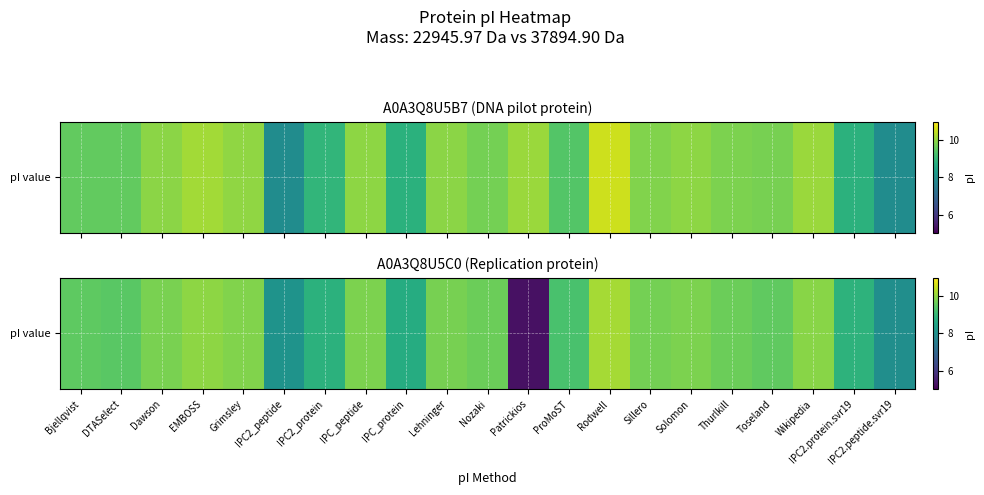

Read the value at IPC_protein.

8.7